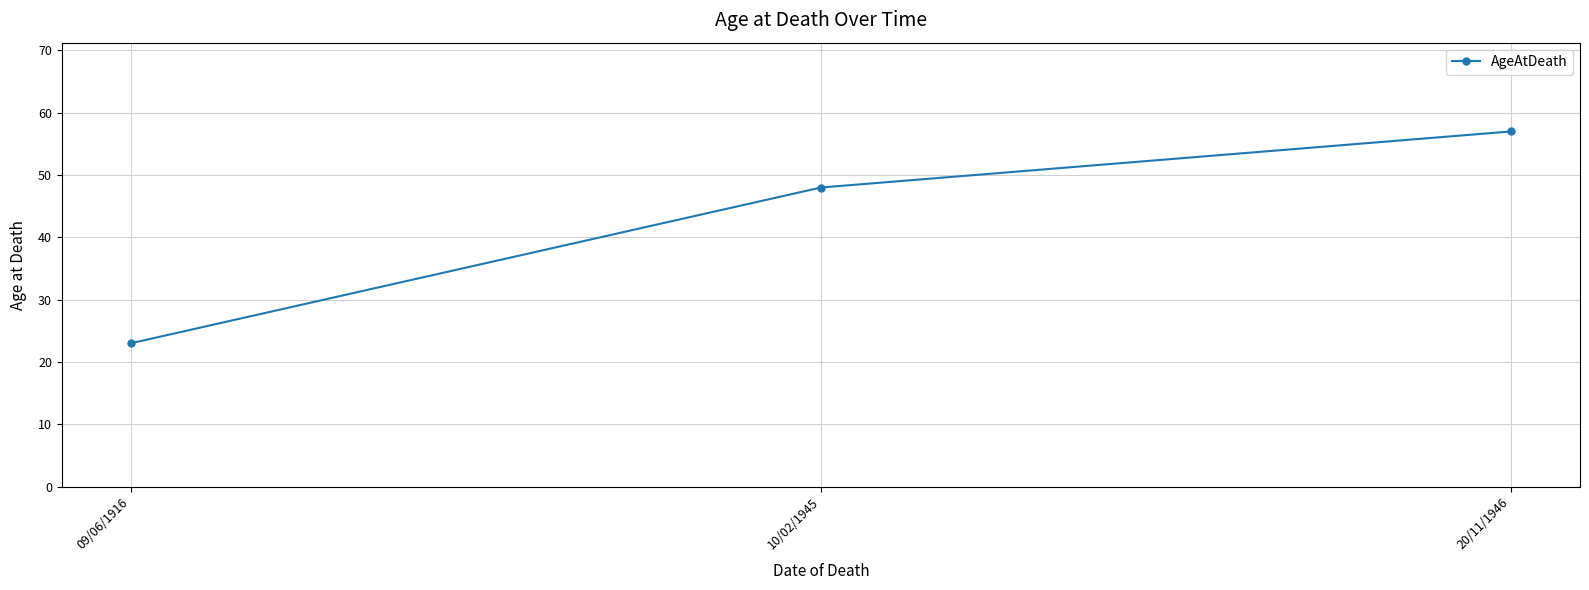

True or false: the data shows 13 at 10/02/1945.

False